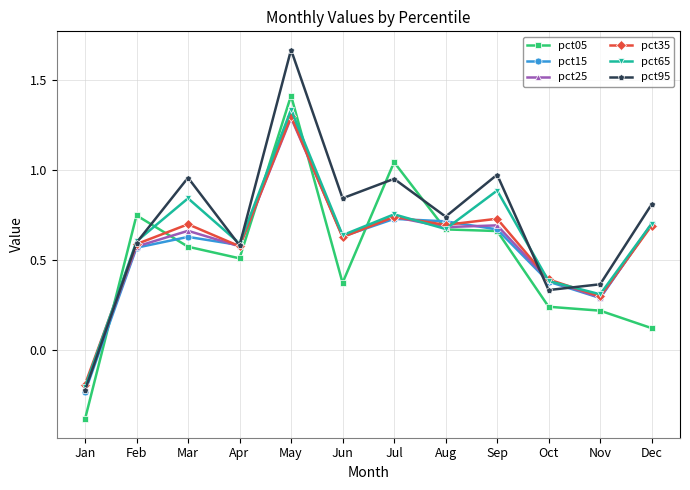

The pct65 series shows 1.1 at Dec. True or false?

False